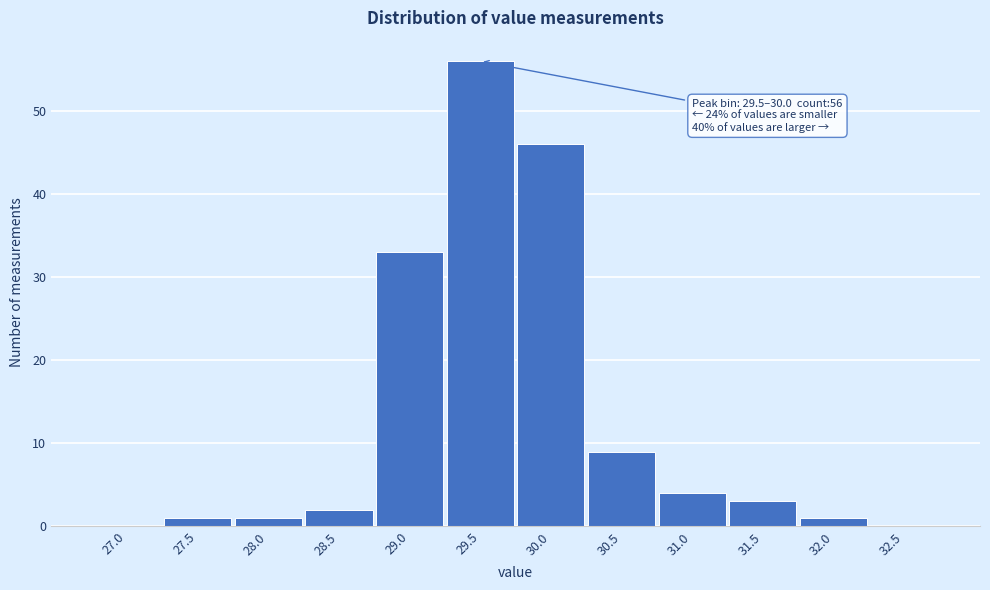

Reading right to left, what are all the values shown in this chart?

32.5=0	32.0=1	31.5=3	31.0=4	30.5=9	30.0=46	29.5=56	29.0=33	28.5=2	28.0=1	27.5=1	27.0=0